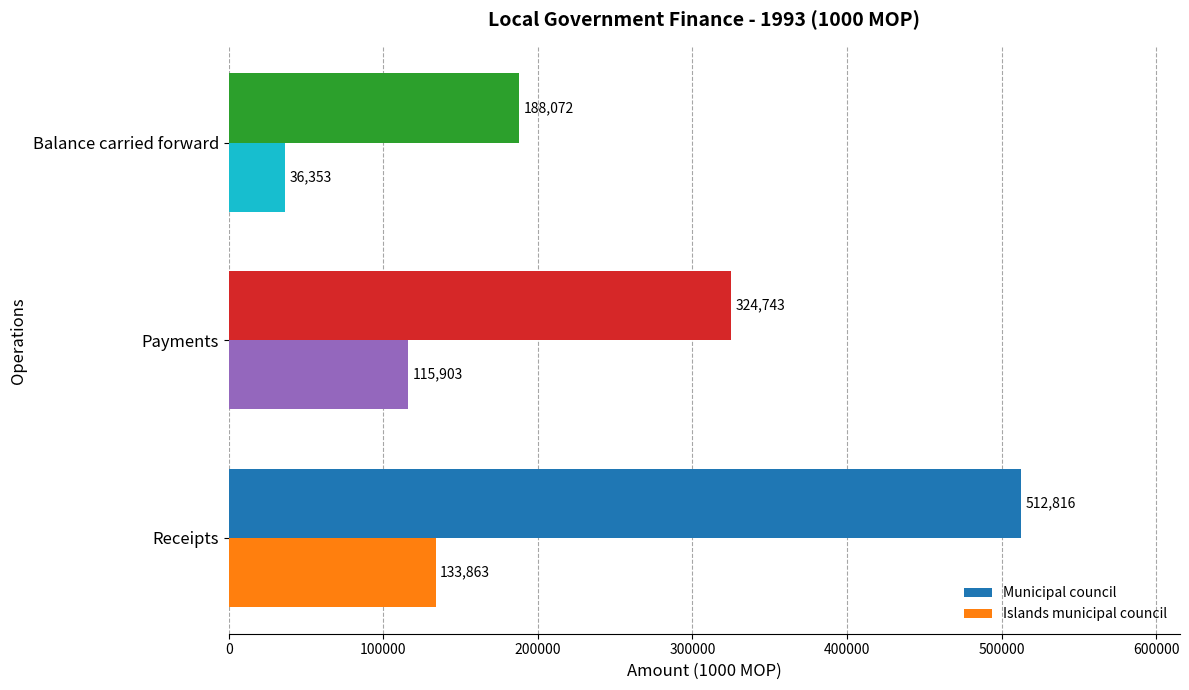

What are all the series names shown in the legend?

Municipal council, Islands municipal council